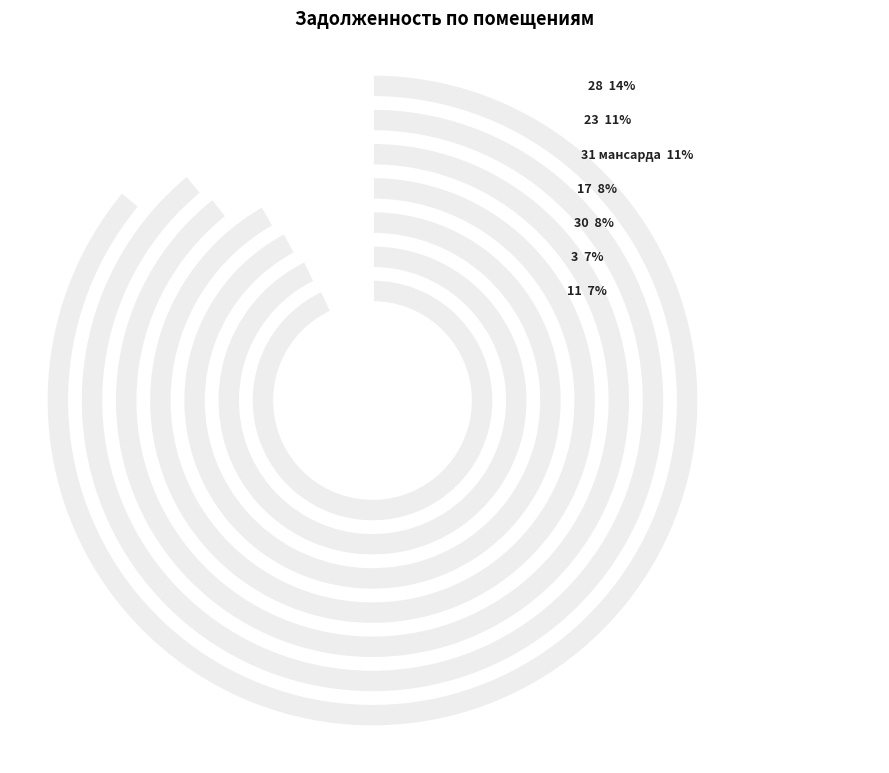

True or false: 5 accounts for 0% of the total.

True